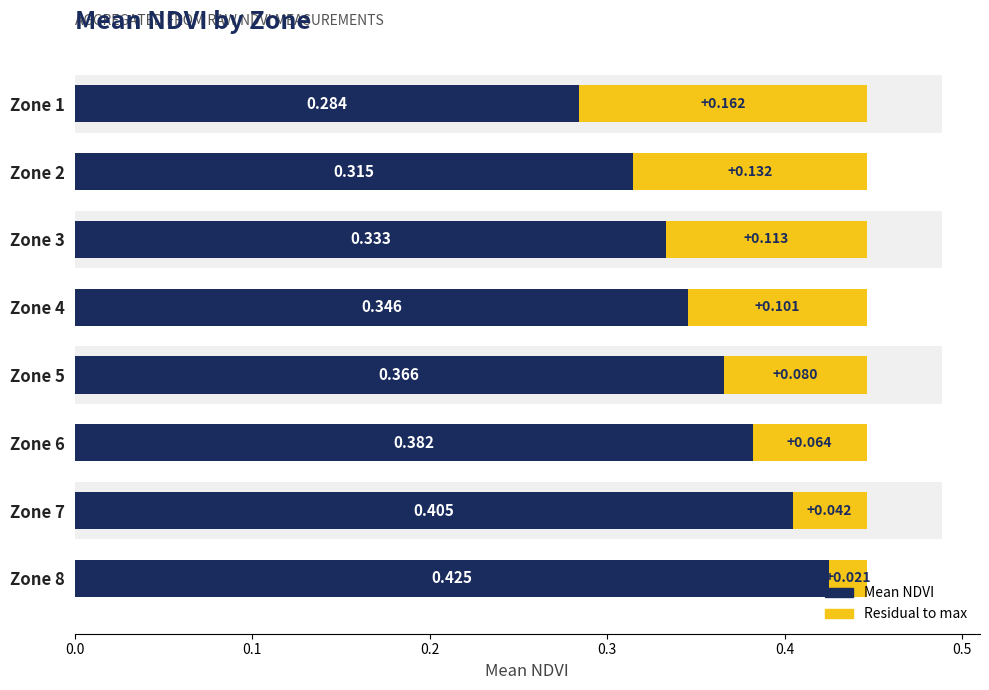

Which series has the widest spread of values?

Mean NDVI